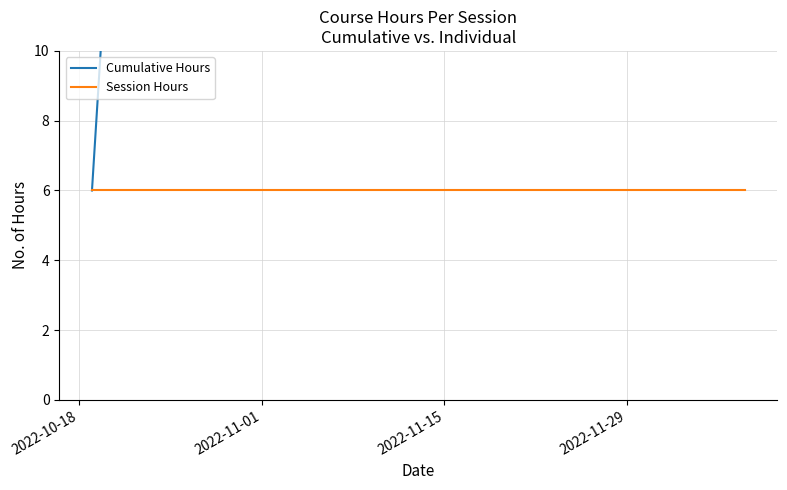

True or false: Session Hours and Cumulative Hours intersect in this chart.

False